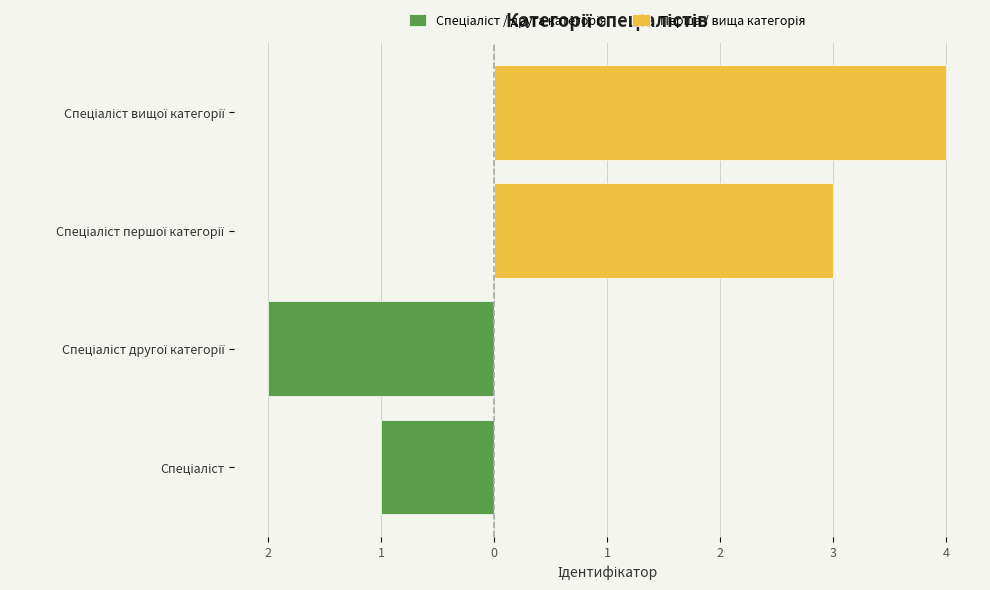

What is the value of the Перша / вища категорія bar at the 3rd from the left?

3